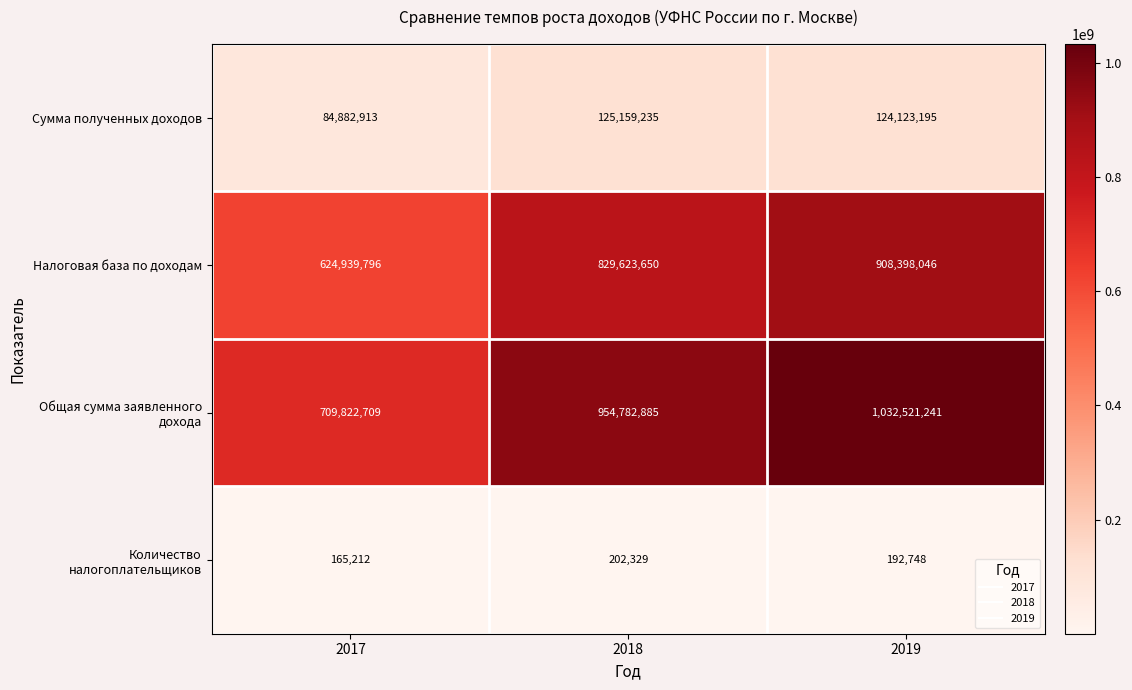

True or false: Сумма полученных доходов has a value of 124123195 at 2019.

True